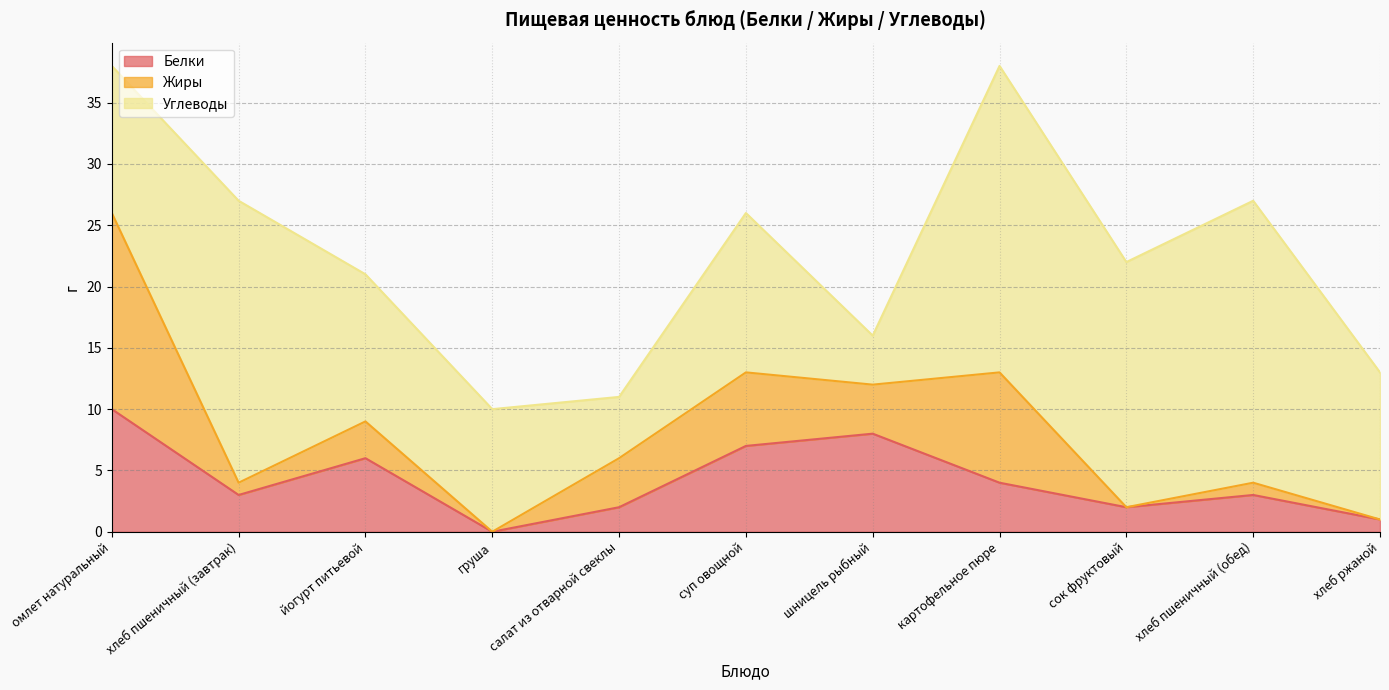

How many lines are shown in the chart?

3